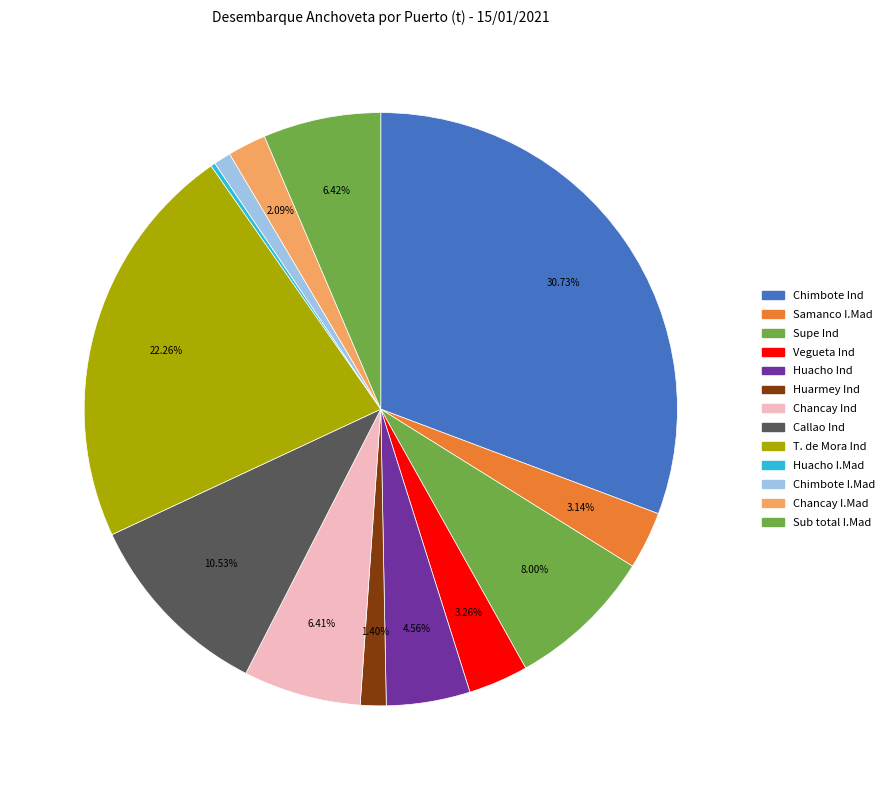

To the nearest percent, what percentage of the pie is Vegueta Ind?

3%